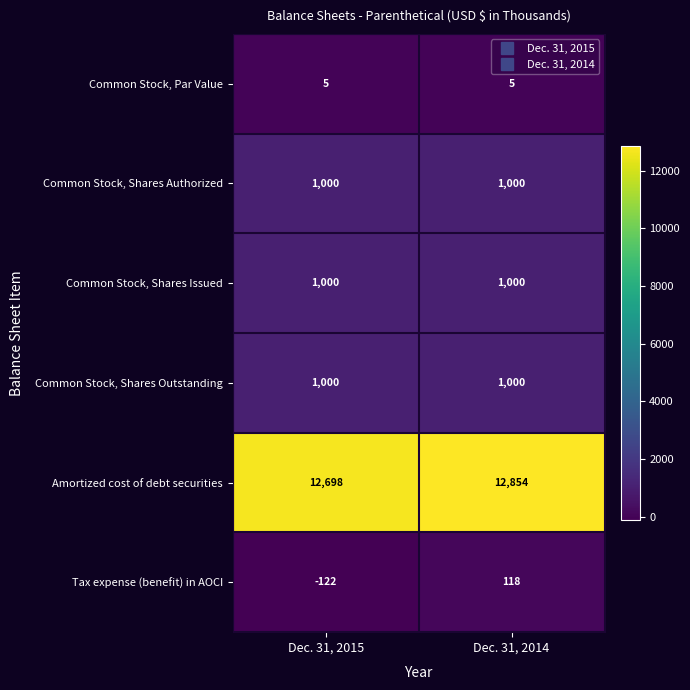

What is the spread (max minus min) of values at Dec. 31, 2014?

12849